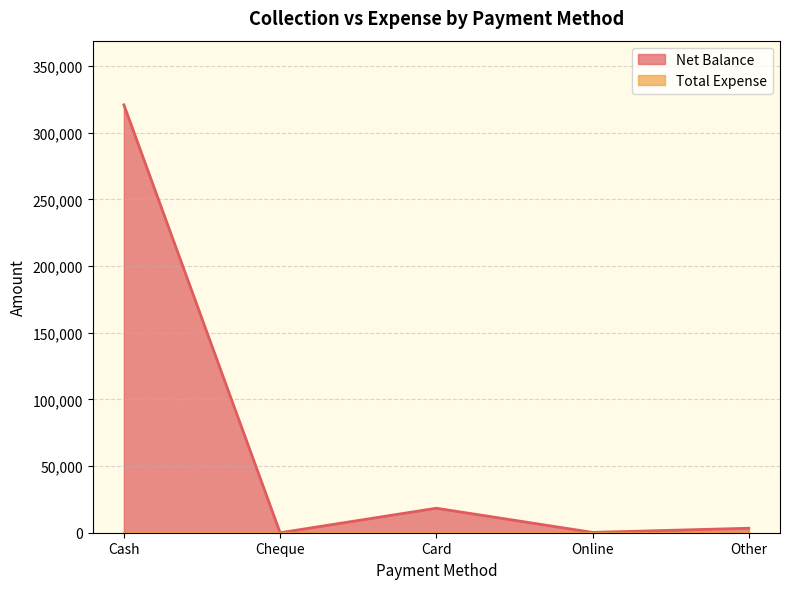

How many lines are shown in the chart?

2